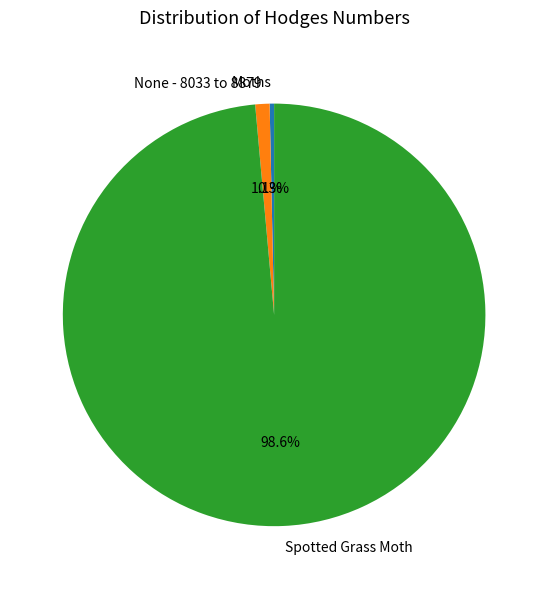

Does Moths represent more than half of the total?

No